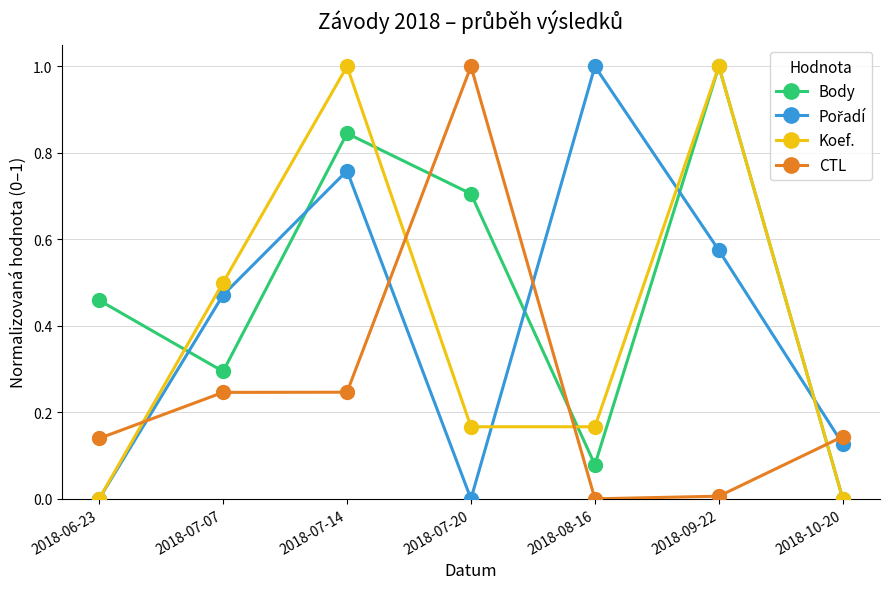

How many intersections are there between Koef. and CTL?

4